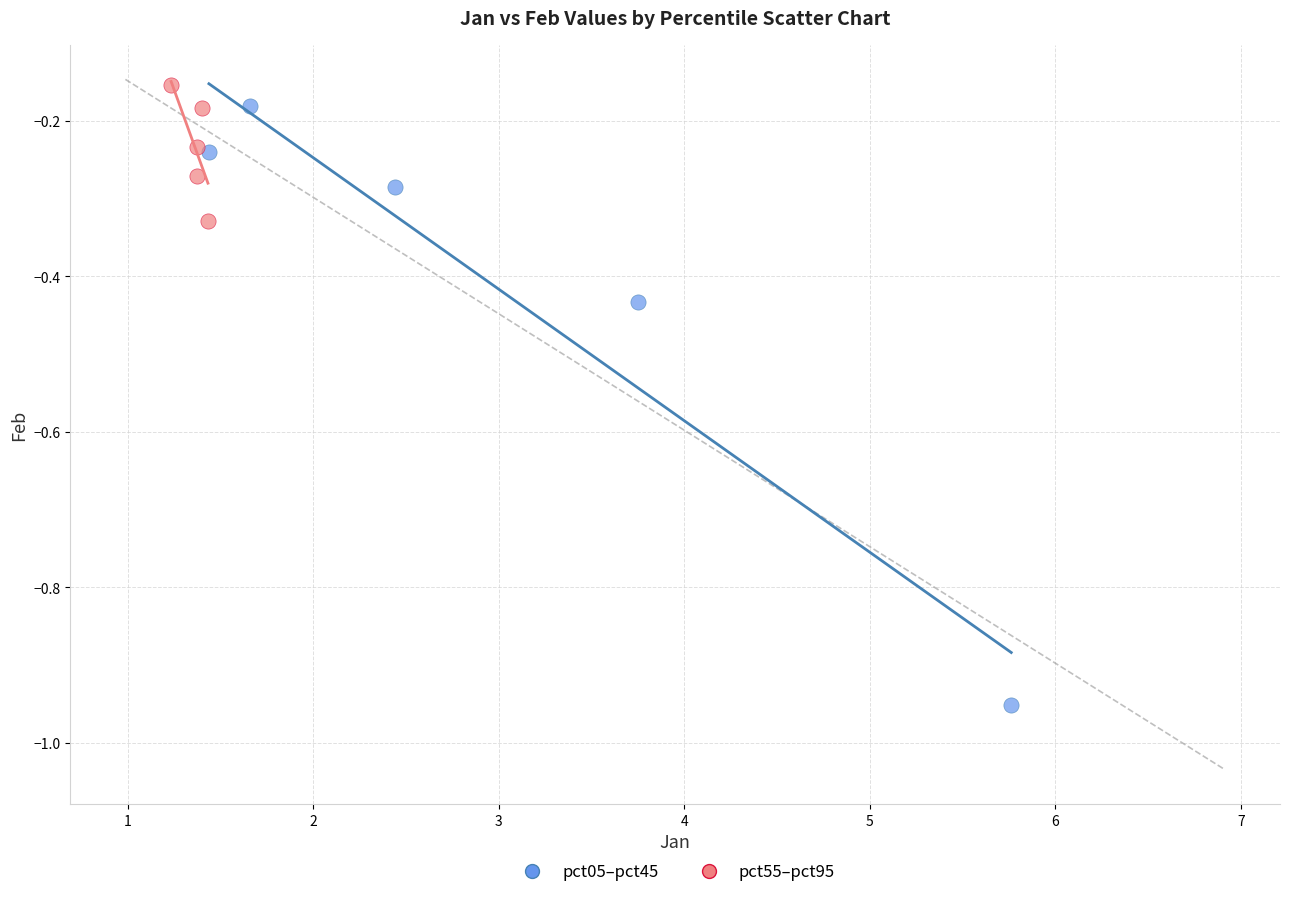

Which series has the largest Y range (max minus min)?

pct05–pct45